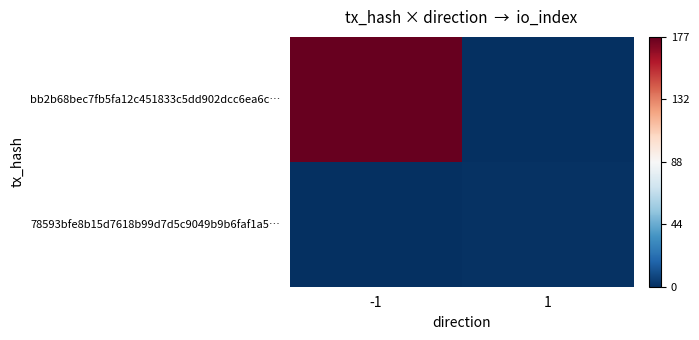

Which series has the largest total across all categories?

bb2b68bec7fb5fa12c451833c5dd902dcc6ea6c…